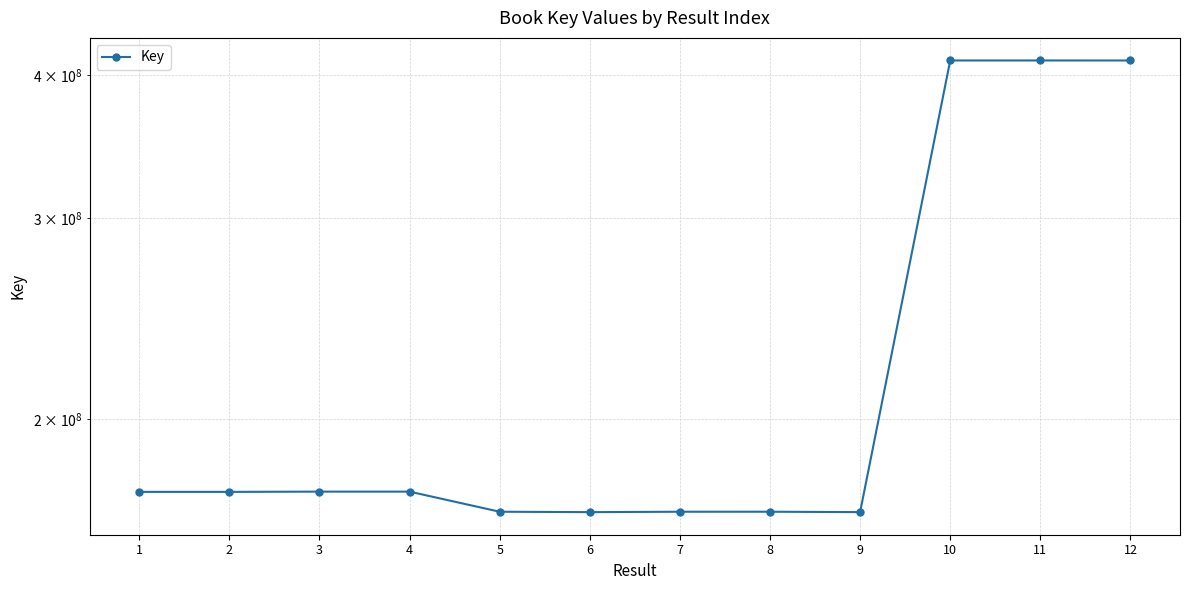

Rank the categories by value from highest to lowest.

10, 11, 12, 4, 3, 2, 1, 8, 5, 7, 9, 6